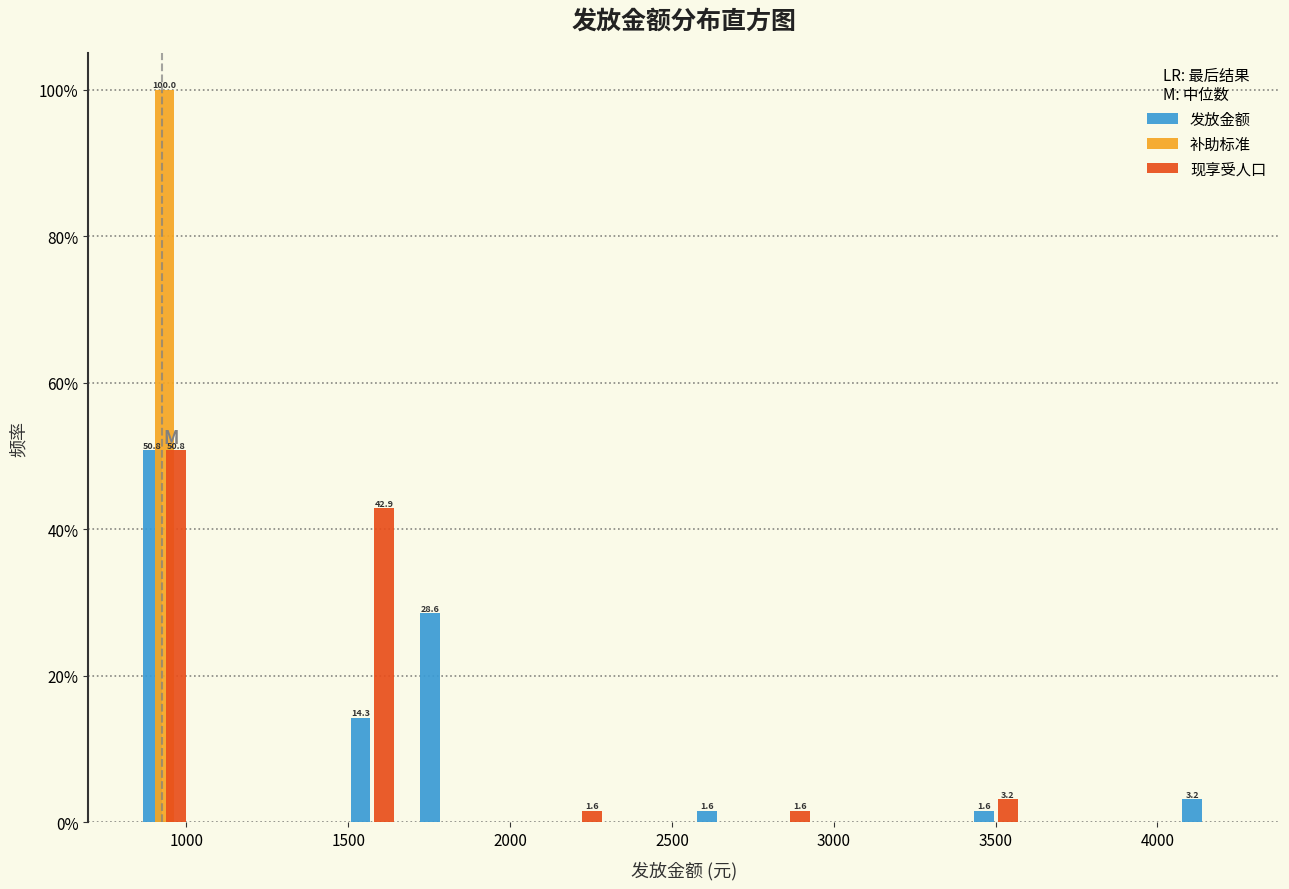

In the 补助标准 series, which range on the x-axis has the tallest bar?

850 to 1050